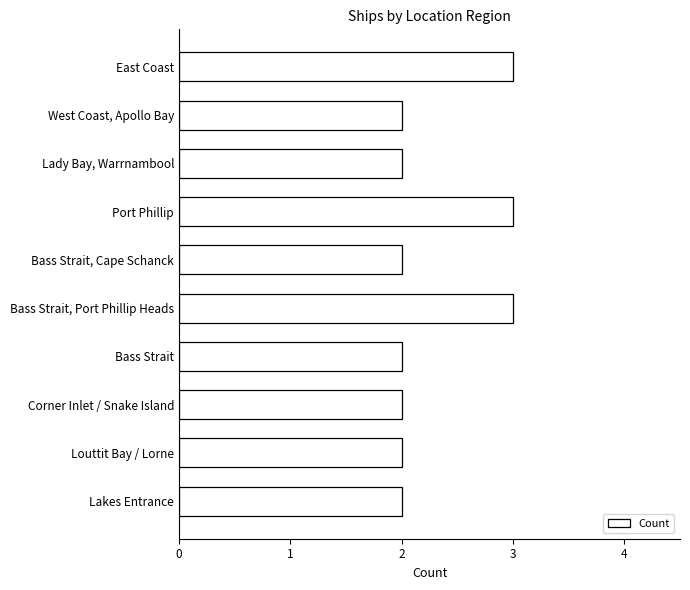

What is the sum of the values at East Coast and Bass Strait, Port Phillip Heads?

6